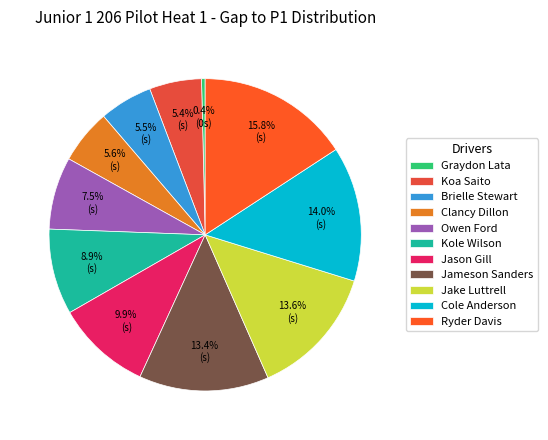

Does Owen Ford account for over 50% of the chart?

No